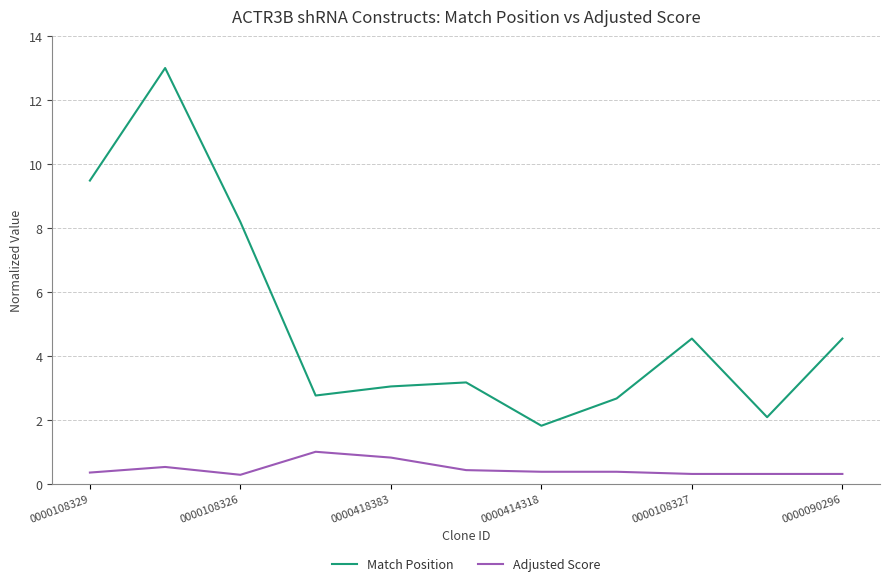

Rank the series by their maximum value, from lowest to highest.

Adjusted Score, Match Position